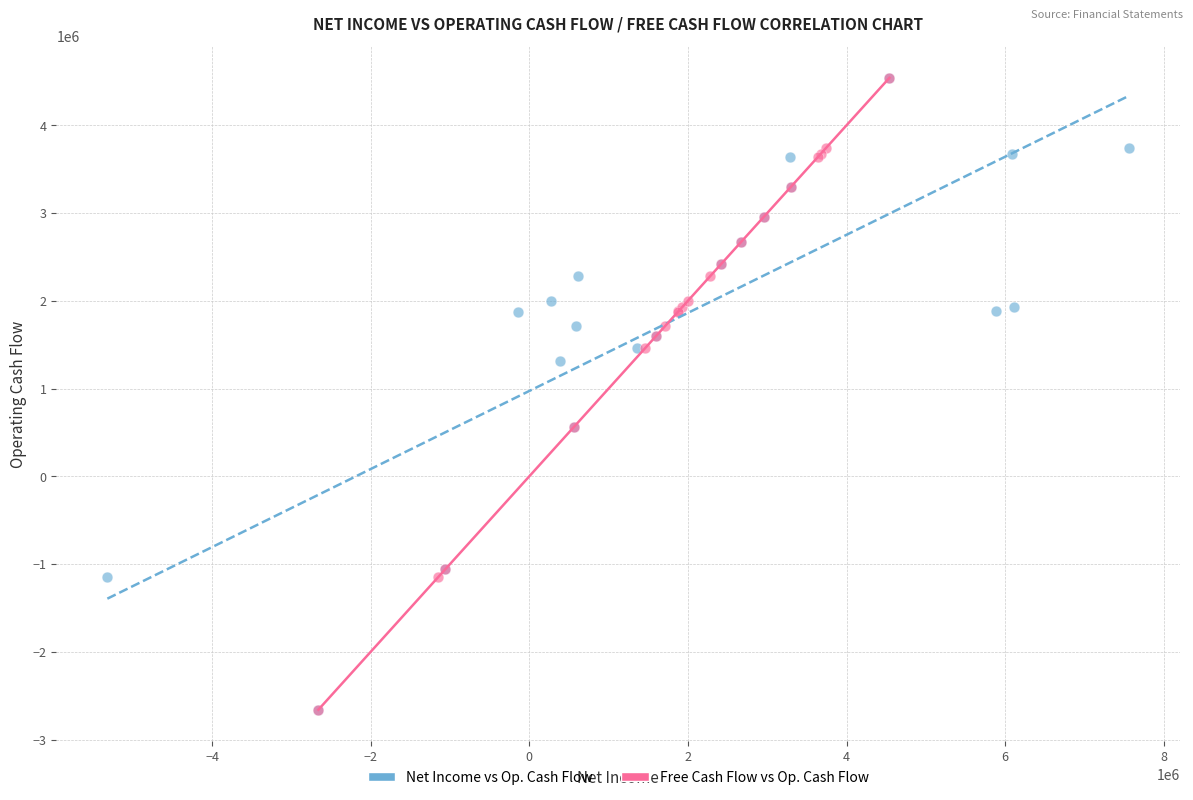

What are all the series names shown in the legend?

Net Income vs Op. Cash Flow, Free Cash Flow vs Op. Cash Flow